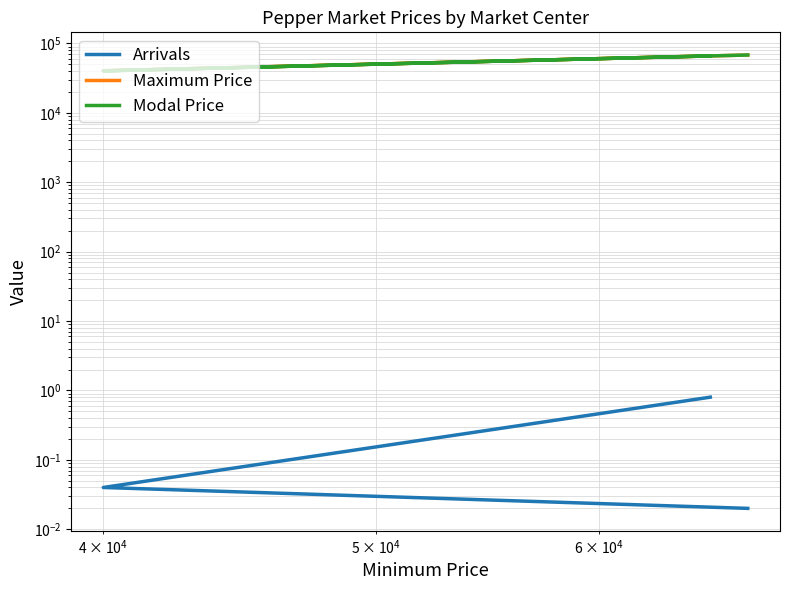

Which series has the largest range (max minus min)?

Modal Price